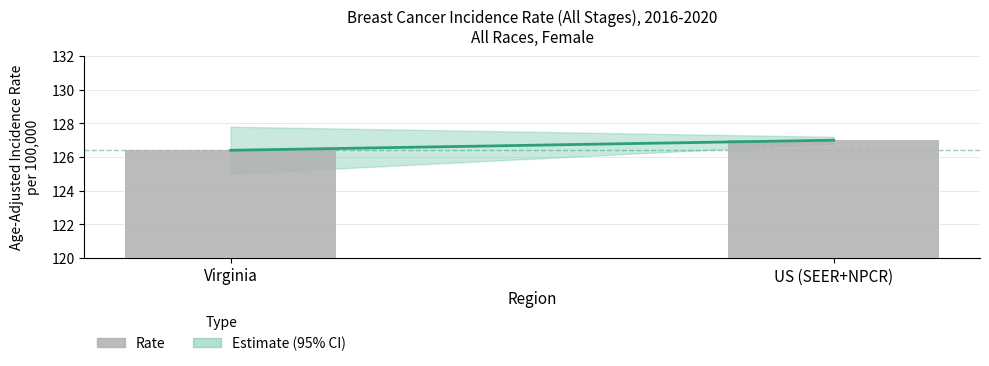

The value at US (SEER+NPCR) is 127.0. True or false?

True